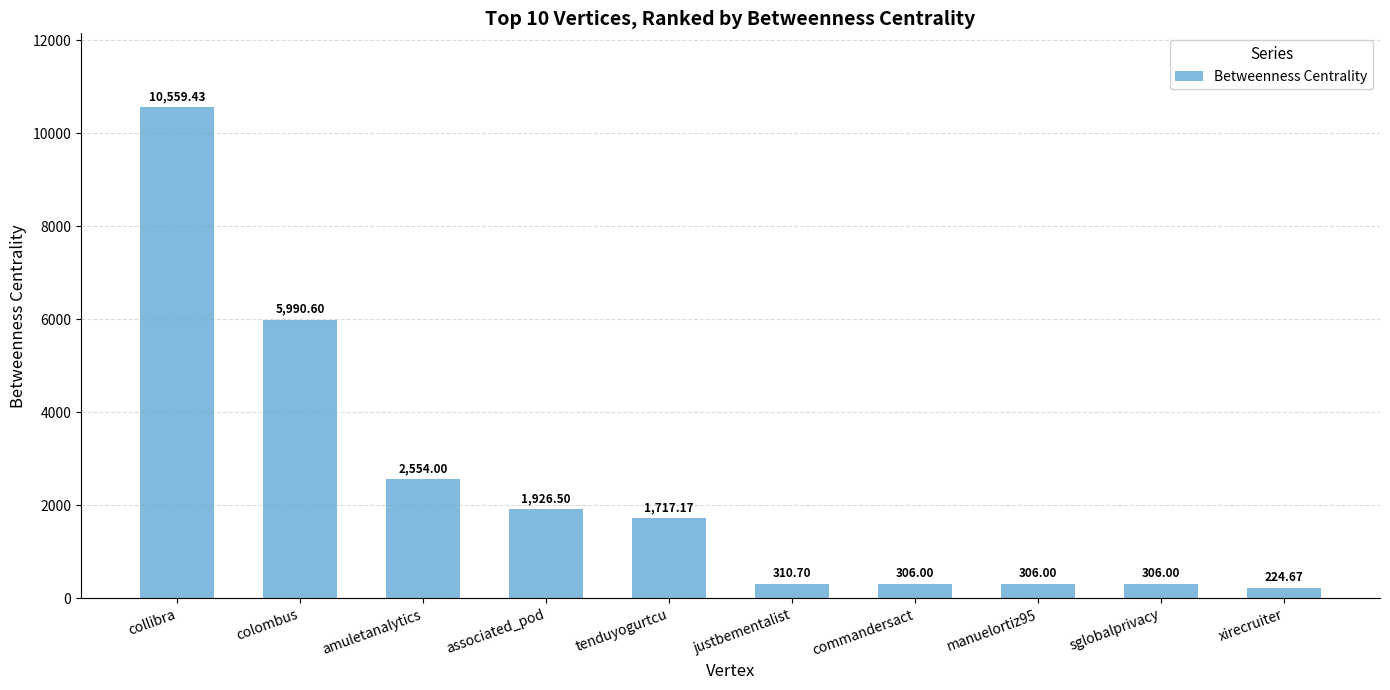

Between collibra and commandersact, which is larger?

collibra